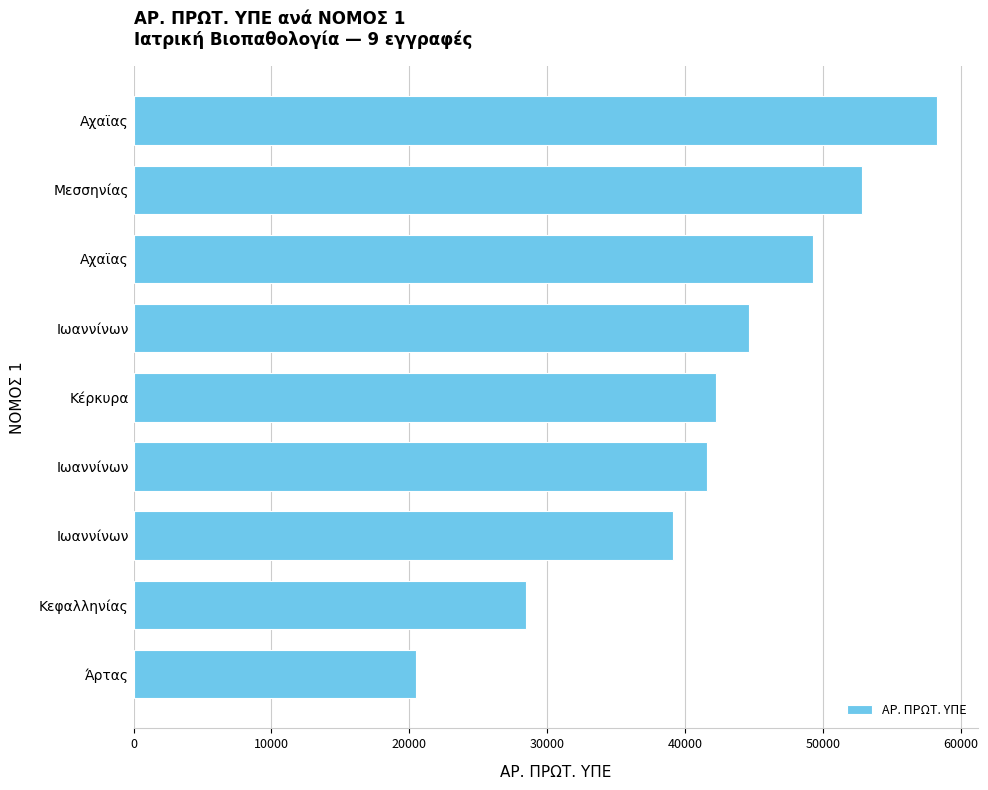

Are the bars horizontal?

Yes